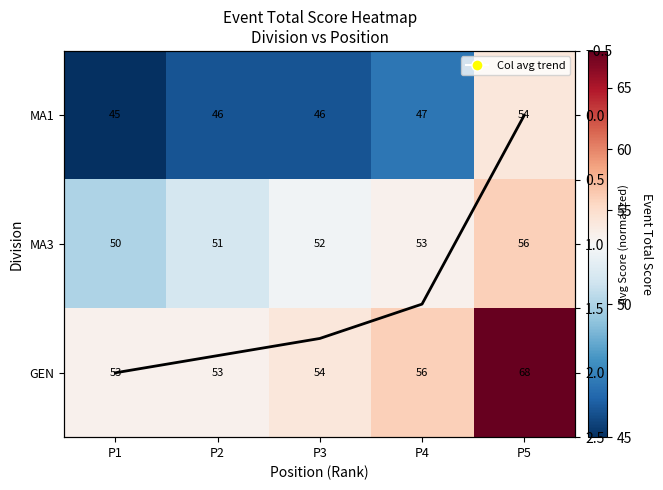

Where is Column avg nearest to the value 1?

P4